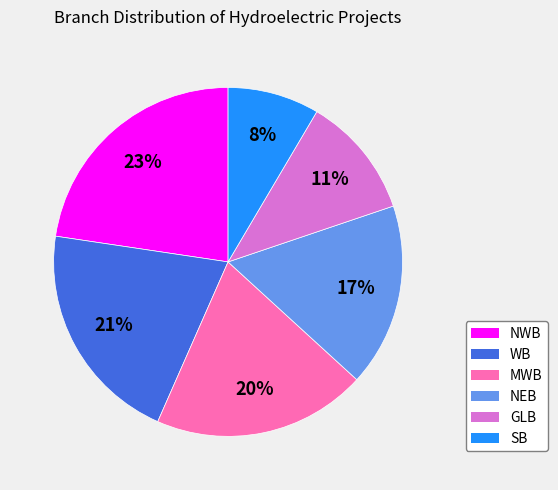

To the nearest percent, what percentage of the pie is WB?

21%